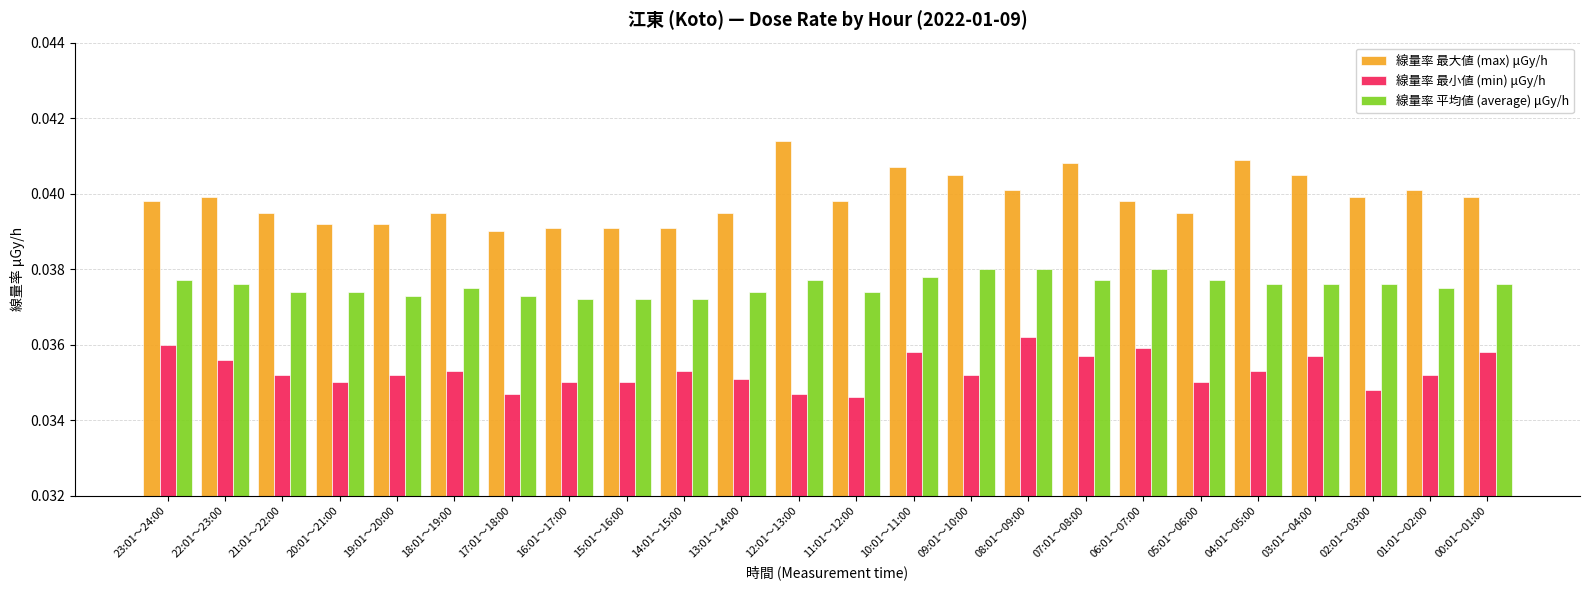

Rank the series at 14:01～15:00 from lowest to highest value.

線量率 最小値 (min) μGy/h, 線量率 平均値 (average) μGy/h, 線量率 最大値 (max) μGy/h